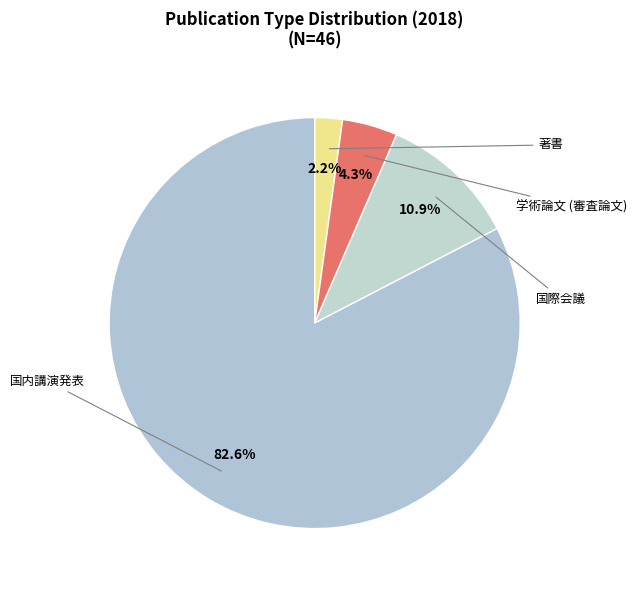

Count the number of slices in the pie.

4